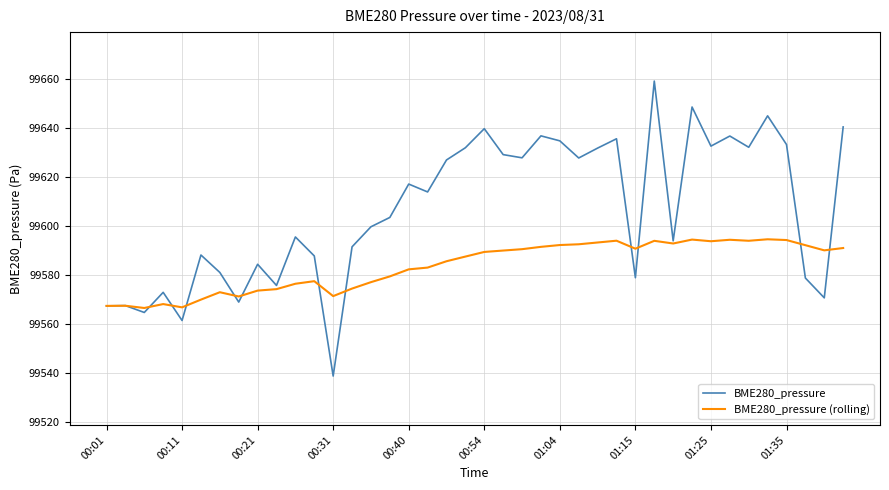

Which series has the largest total across all categories?

BME280_pressure